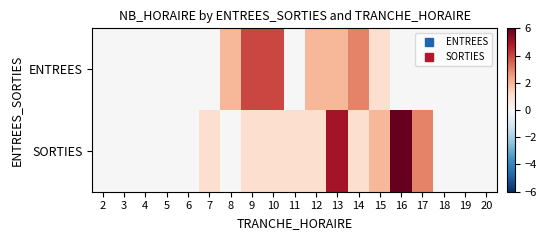

Count the number of categories in the chart.

19